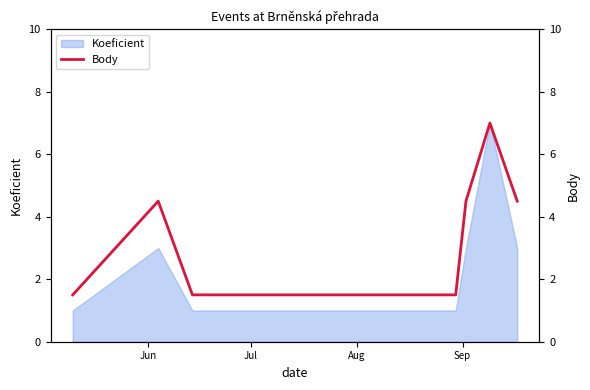

Reading right to left, list all the values displayed in this chart.

4.5	7.0	4.5	1.5	1.5	1.5	1.5	1.5	4.5	1.5